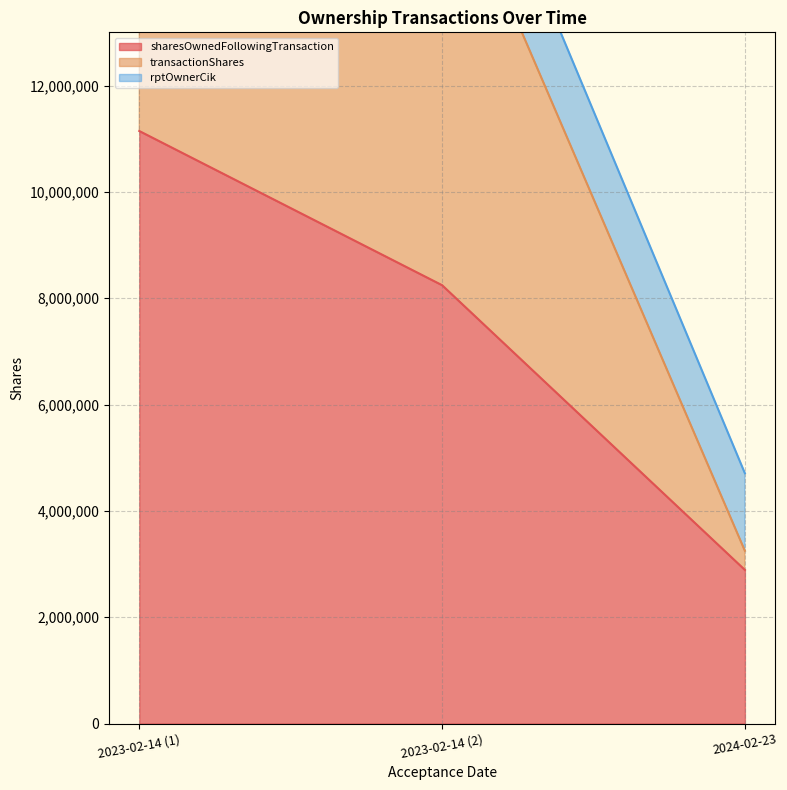

What is the sum of all sharesOwnedFollowingTransaction values?

22276077